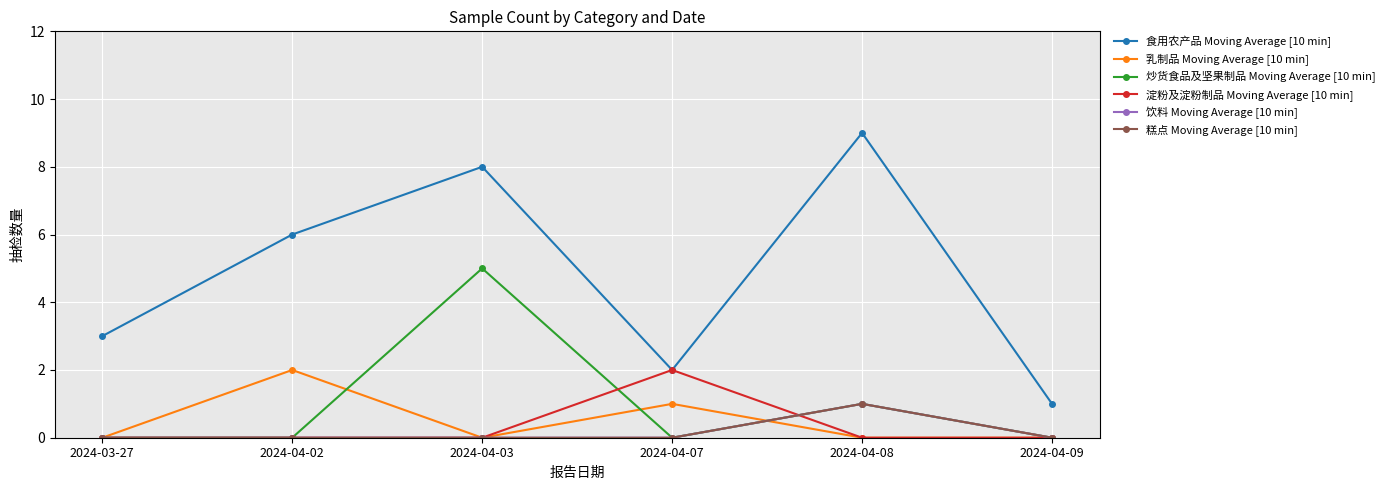

Which series changed the most between 2024-04-02 and 2024-04-03?

炒货食品及坚果制品 Moving Average [10 min]